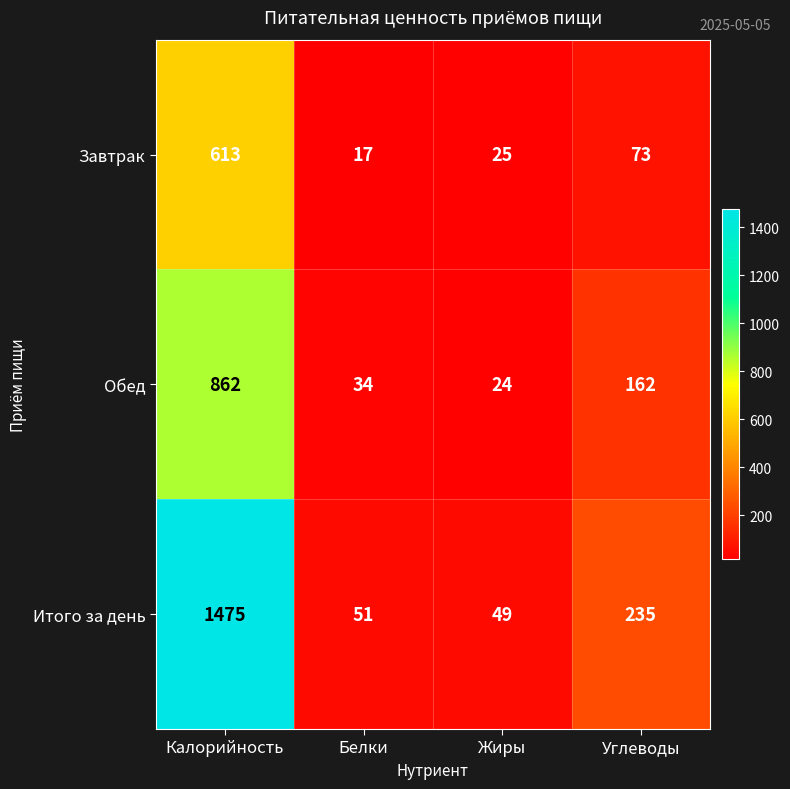

Which label corresponds to the smallest value in the chart?

Белки